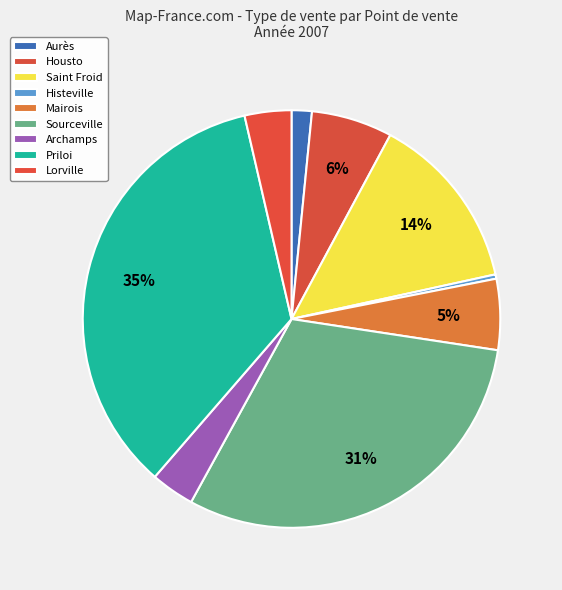

How much of the chart is everything except Aurès?

98.4%